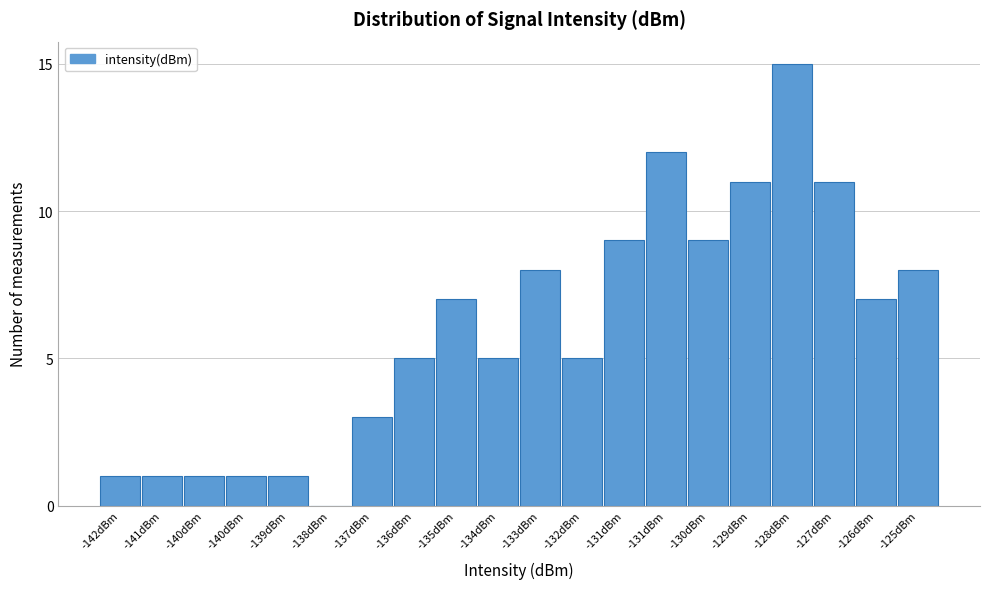

How many categories are shown in the chart?

20